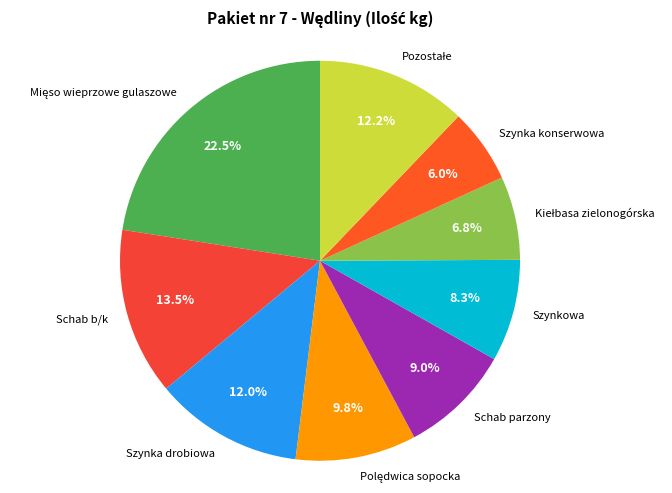

Count the number of slices in the pie.

9